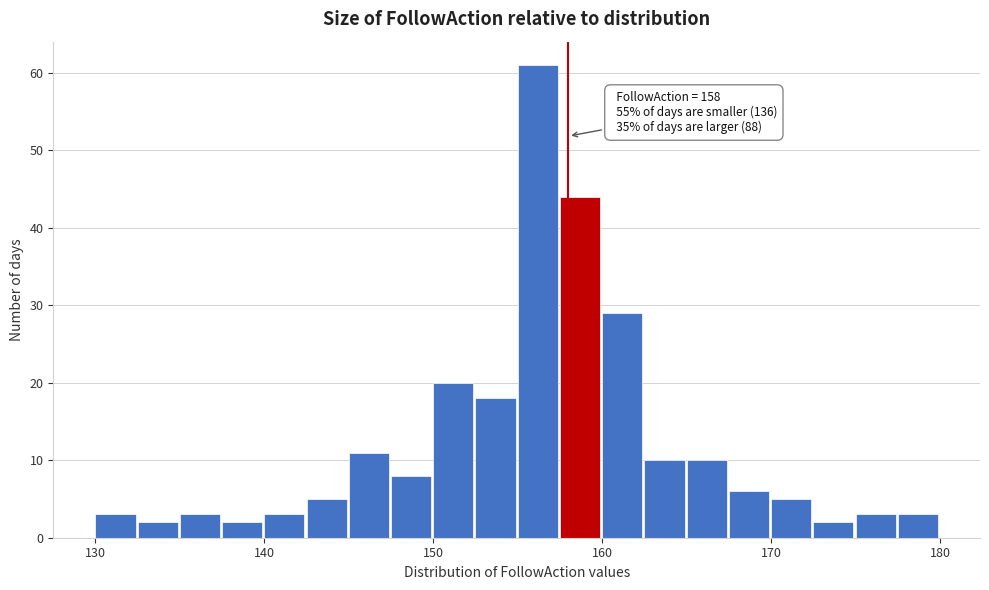

Read against the x-axis, roughly where is the centre of the tallest bar?

156